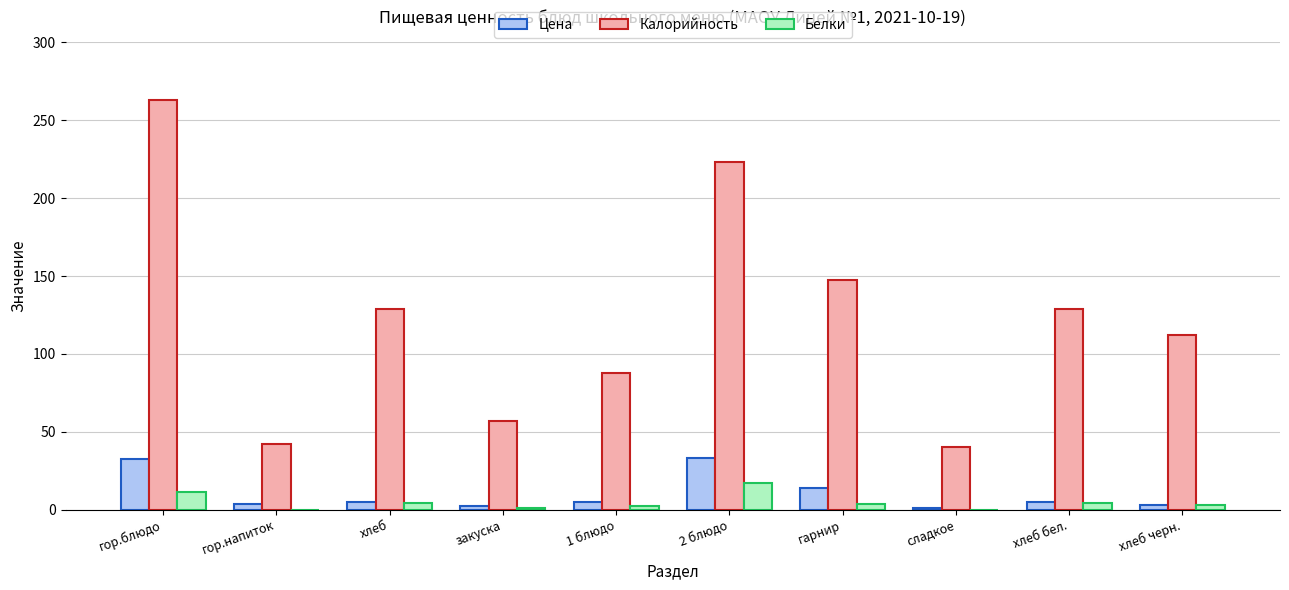

What is the sum of all Белки values?

46.1